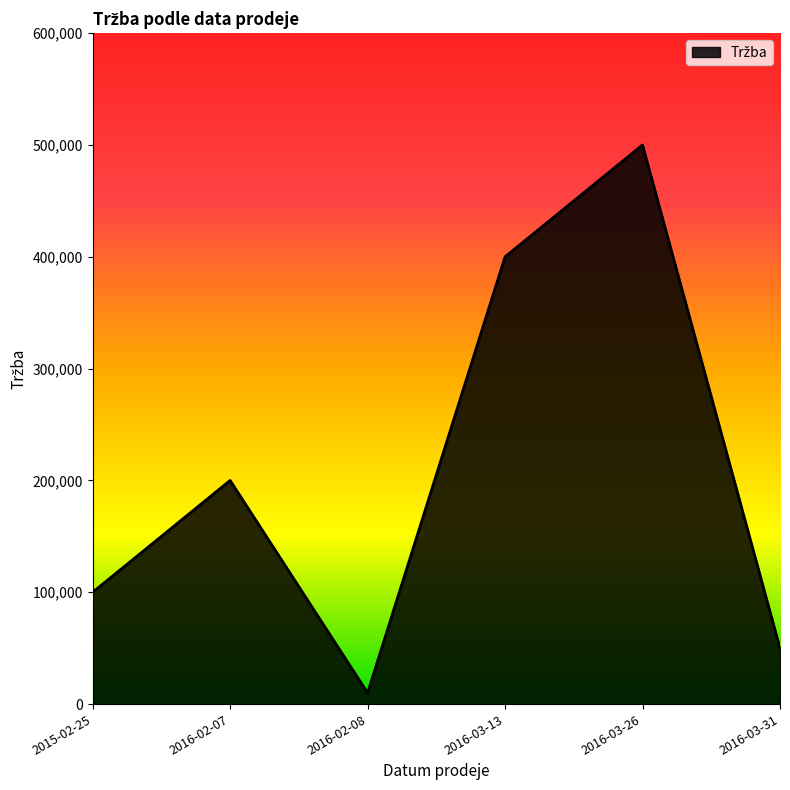

What is the minimum value shown in the chart?

10000